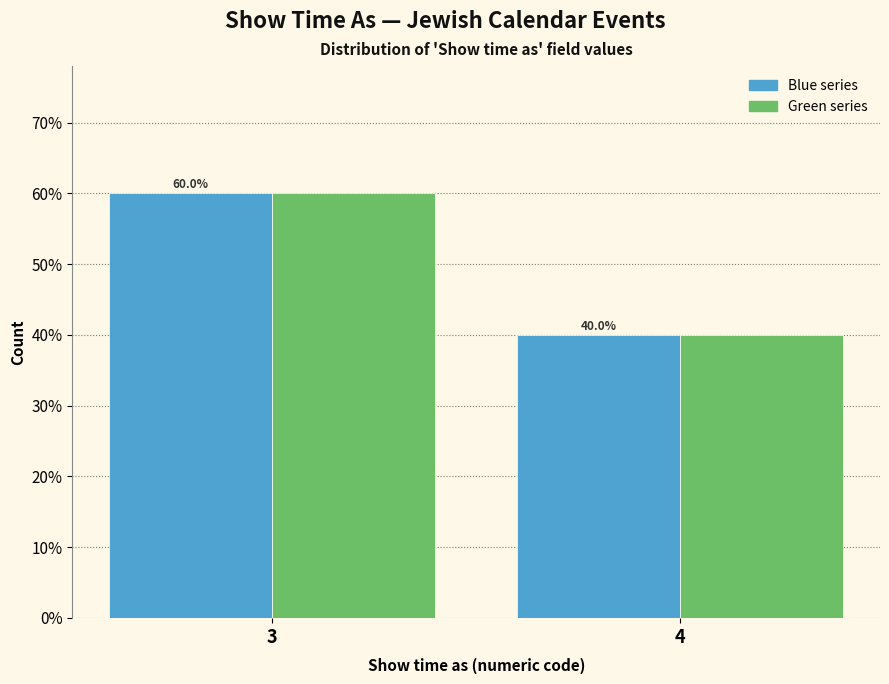

What is the total value across all series at 4?

80